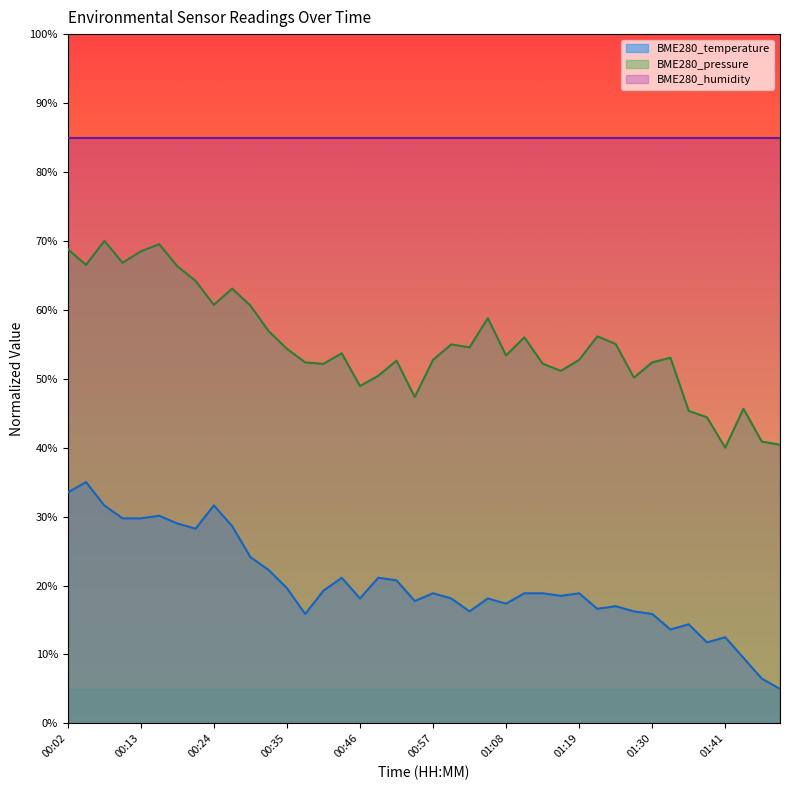

Reading left to right, list all the values displayed in this chart.

BME280_temperature: 00:02=33.5	00:05=35.0	00:08=31.6	00:11=29.7	00:13=29.7	00:16=30.1	00:19=29.0	00:22=28.2	00:24=31.6	00:27=28.6	00:30=24.1	00:33=22.2	00:35=19.6	00:38=15.9	00:41=19.2	00:43=21.1	00:46=18.1	00:49=21.1	00:52=20.7	00:54=17.7	00:57=18.9	01:00=18.1	01:03=16.2	01:05=18.1	01:08=17.4	01:11=18.9	01:14=18.9	01:16=18.5	01:19=18.9	01:22=16.6	01:25=17.0	01:27=16.2	01:30=15.9	01:33=13.6	01:36=14.4	01:38=11.7	01:41=12.5	01:44=9.5	01:47=6.5	01:49=5.0
BME280_pressure_norm: 00:02=68.8	00:05=66.5	00:08=70.0	00:11=66.8	00:13=68.5	00:16=69.5	00:19=66.3	00:22=64.2	00:24=60.7	00:27=63.1	00:30=60.6	00:33=56.9	00:35=54.3	00:38=52.4	00:41=52.2	00:43=53.7	00:46=48.9	00:49=50.4	00:52=52.6	00:54=47.3	00:57=52.7	01:00=55.0	01:03=54.6	01:05=58.8	01:08=53.4	01:11=56.0	01:14=52.2	01:16=51.1	01:19=52.7	01:22=56.1	01:25=55.0	01:27=50.2	01:30=52.4	01:33=53.0	01:36=45.3	01:38=44.4	01:41=40.0	01:44=45.6	01:47=40.9	01:49=40.4